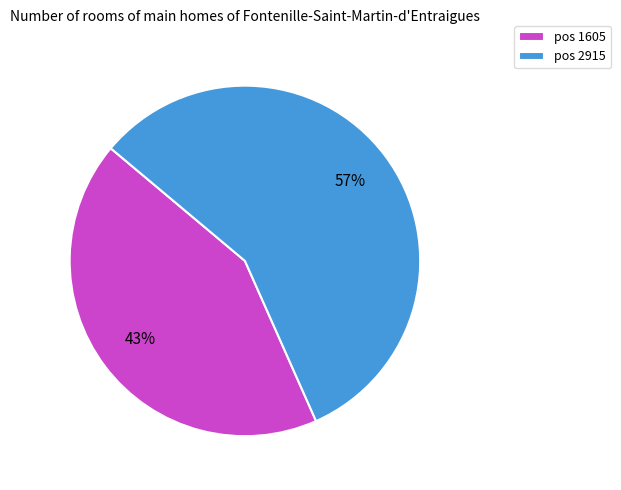

To the nearest percent, what portion does pos 2915 represent?

57%